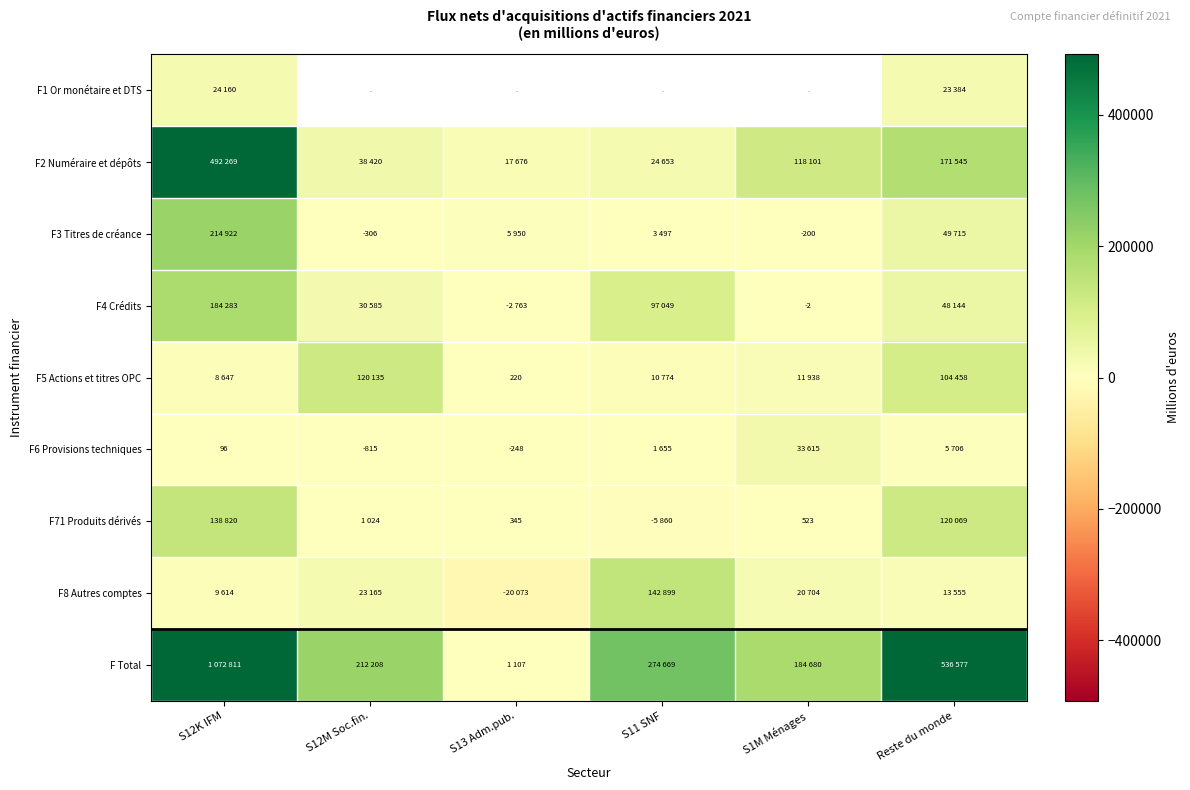

Read the F2 Numéraire et dépôts value at S12M Soc.fin..

38420.0